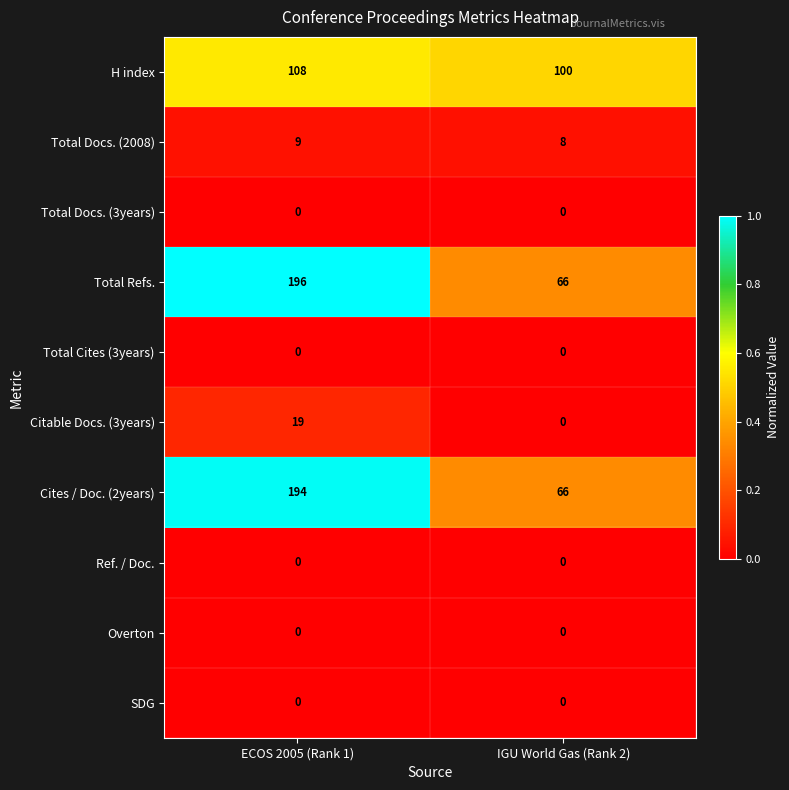

Reading left to right, transcribe all the data shown in this chart.

H index: 108	100
Total Docs. (2008): 9	8
Total Docs. (3years): 0	0
Total Refs.: 196	66
Total Cites (3years): 0	0
Citable Docs. (3years): 19	0
Cites / Doc. (2years): 194	66
Ref. / Doc.: 0	0
Overton: 0	0
SDG: 0	0